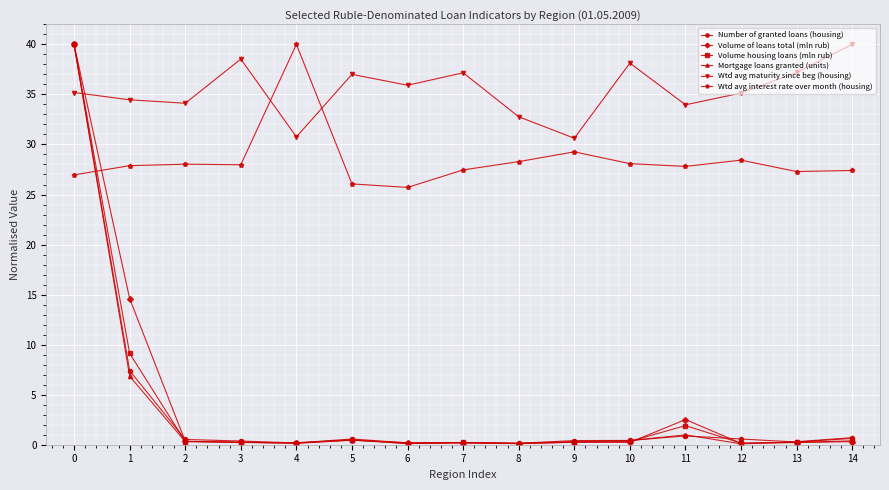

What is the smallest value displayed?

0.1